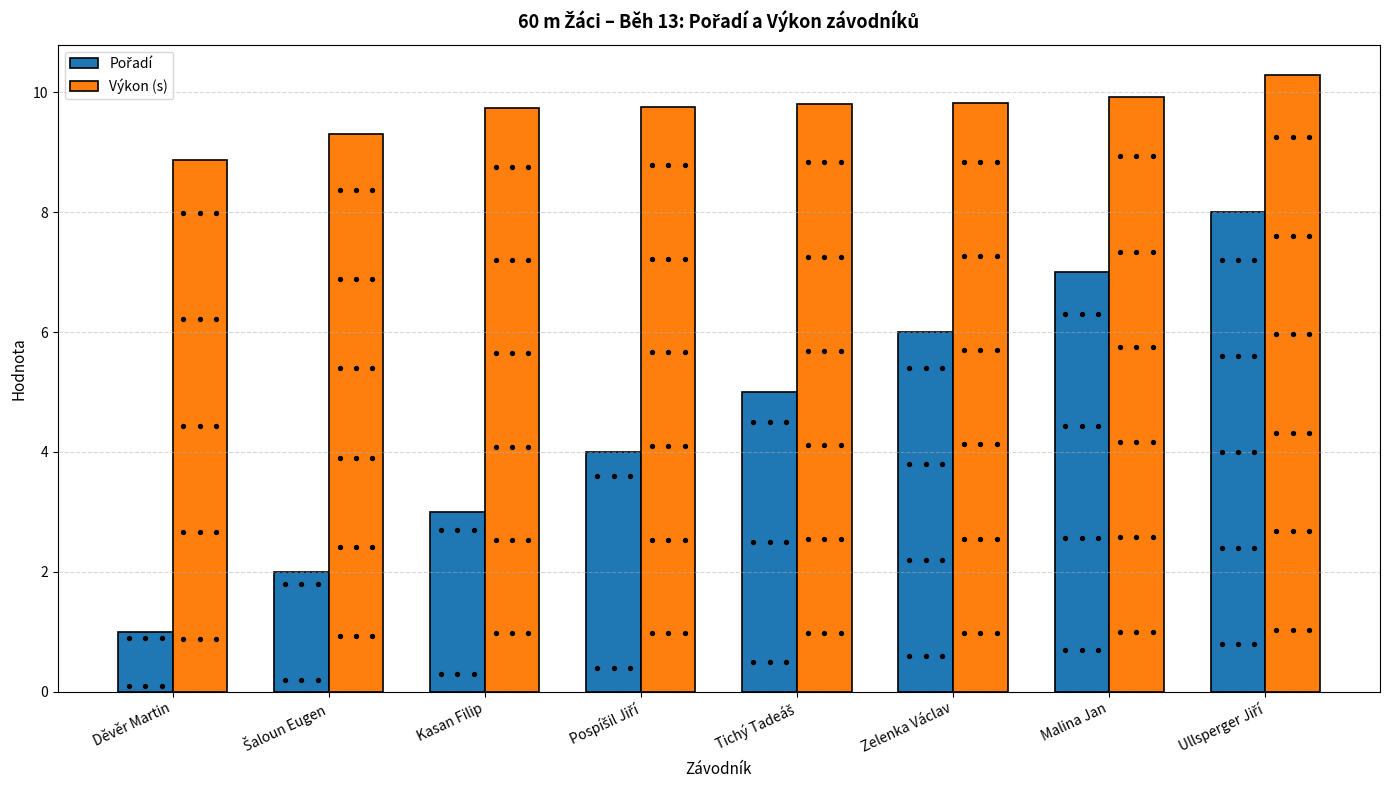

Which series has the widest spread of Y values?

Pořadí